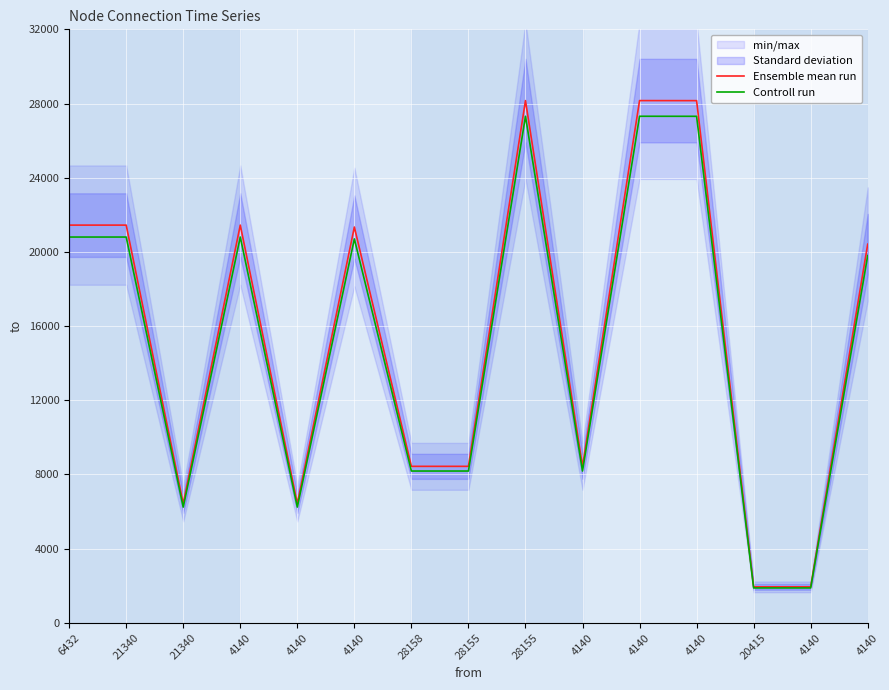

Between 21340 and 20415, which is larger?

21340